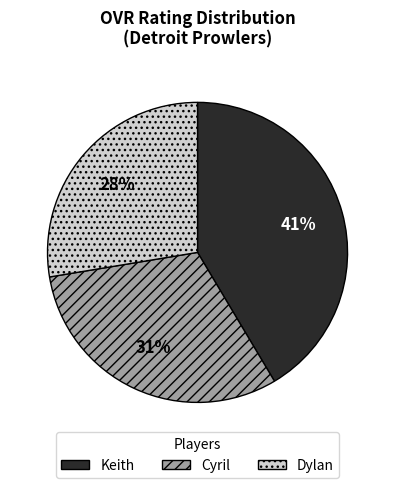

To the nearest percent, what is the average slice percentage?

33%